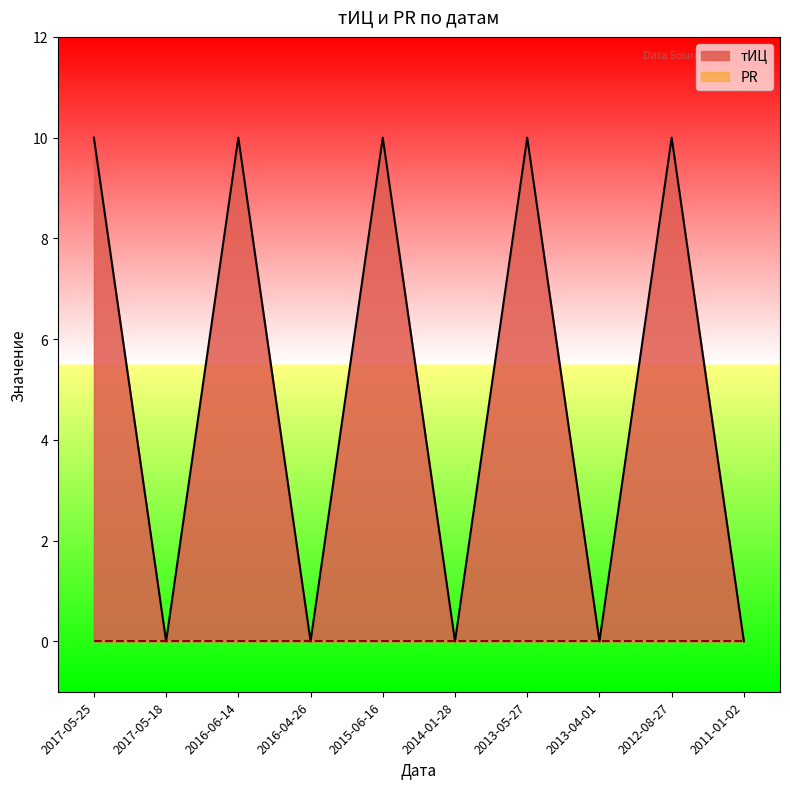

What is the label of the 5th point from the left?

2015-06-16